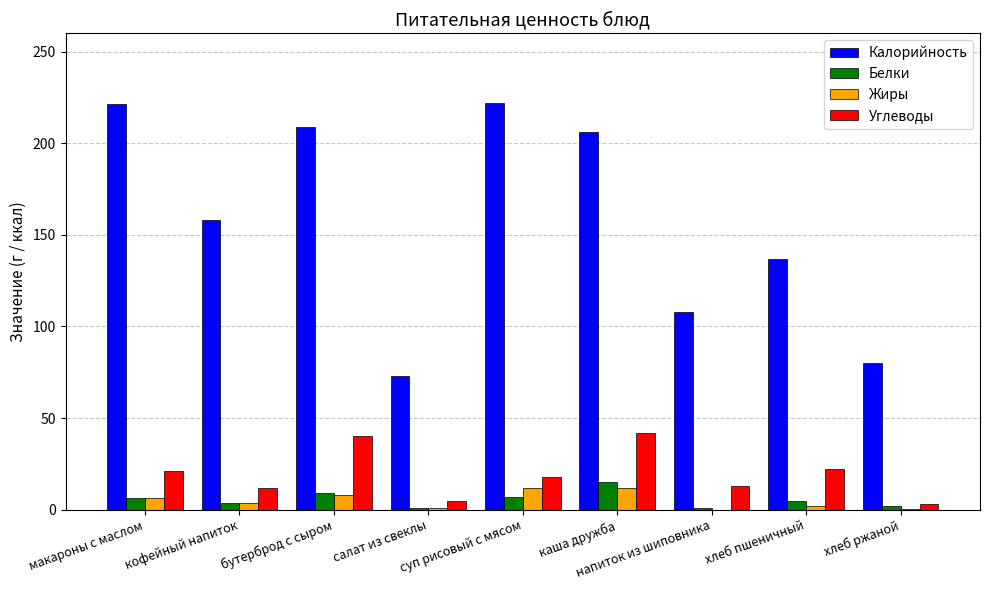

What is the maximum value shown in the chart?

222.0